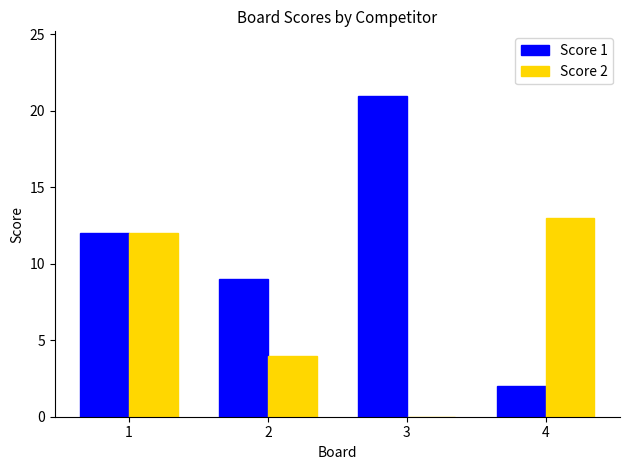

At which category is the sum across all series the highest?

1